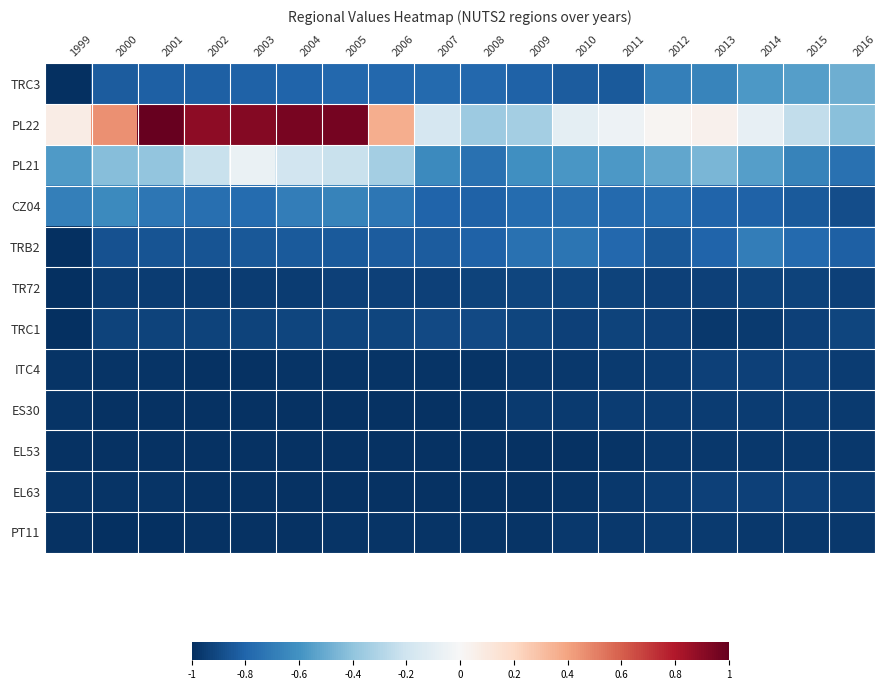

Reading right to left, list all the values displayed in this chart.

TRC3: 2016=-0.5	2015=-0.6	2014=-0.6	2013=-0.7	2012=-0.7	2011=-0.8	2010=-0.8	2009=-0.8	2008=-0.8	2007=-0.8	2006=-0.8	2005=-0.8	2004=-0.8	2003=-0.8	2002=-0.8	2001=-0.8	2000=-0.8	1999=-1.0
PL22: 2016=-0.4	2015=-0.2	2014=-0.1	2013=0.0	2012=0.0	2011=-0.1	2010=-0.1	2009=-0.3	2008=-0.4	2007=-0.2	2006=0.4	2005=1.0	2004=0.9	2003=0.9	2002=0.9	2001=1.0	2000=0.5	1999=0.1
PL21: 2016=-0.7	2015=-0.7	2014=-0.6	2013=-0.5	2012=-0.5	2011=-0.6	2010=-0.6	2009=-0.6	2008=-0.7	2007=-0.6	2006=-0.3	2005=-0.2	2004=-0.2	2003=-0.1	2002=-0.2	2001=-0.4	2000=-0.4	1999=-0.6
CZ04: 2016=-0.9	2015=-0.8	2014=-0.8	2013=-0.8	2012=-0.8	2011=-0.8	2010=-0.8	2009=-0.8	2008=-0.8	2007=-0.8	2006=-0.7	2005=-0.7	2004=-0.7	2003=-0.8	2002=-0.8	2001=-0.7	2000=-0.6	1999=-0.7
TRB2: 2016=-0.8	2015=-0.8	2014=-0.7	2013=-0.8	2012=-0.9	2011=-0.8	2010=-0.7	2009=-0.7	2008=-0.8	2007=-0.8	2006=-0.8	2005=-0.8	2004=-0.8	2003=-0.9	2002=-0.9	2001=-0.9	2000=-0.9	1999=-1.0
TR72: 2016=-0.9	2015=-0.9	2014=-0.9	2013=-0.9	2012=-0.9	2011=-0.9	2010=-0.9	2009=-0.9	2008=-0.9	2007=-0.9	2006=-0.9	2005=-0.9	2004=-0.9	2003=-0.9	2002=-0.9	2001=-0.9	2000=-0.9	1999=-1.0
TRC1: 2016=-0.9	2015=-0.9	2014=-1.0	2013=-1.0	2012=-0.9	2011=-0.9	2010=-0.9	2009=-0.9	2008=-0.9	2007=-0.9	2006=-0.9	2005=-0.9	2004=-0.9	2003=-0.9	2002=-0.9	2001=-0.9	2000=-0.9	1999=-1.0
ITC4: 2016=-0.9	2015=-0.9	2014=-0.9	2013=-0.9	2012=-0.9	2011=-1.0	2010=-1.0	2009=-1.0	2008=-1.0	2007=-1.0	2006=-1.0	2005=-1.0	2004=-1.0	2003=-1.0	2002=-1.0	2001=-1.0	2000=-1.0	1999=-1.0
ES30: 2016=-1.0	2015=-0.9	2014=-0.9	2013=-0.9	2012=-0.9	2011=-0.9	2010=-1.0	2009=-1.0	2008=-1.0	2007=-1.0	2006=-1.0	2005=-1.0	2004=-1.0	2003=-1.0	2002=-1.0	2001=-1.0	2000=-1.0	1999=-1.0
EL53: 2016=-1.0	2015=-1.0	2014=-1.0	2013=-1.0	2012=-1.0	2011=-1.0	2010=-1.0	2009=-1.0	2008=-1.0	2007=-1.0	2006=-1.0	2005=-1.0	2004=-1.0	2003=-1.0	2002=-1.0	2001=-1.0	2000=-1.0	1999=-1.0
EL63: 2016=-0.9	2015=-0.9	2014=-0.9	2013=-0.9	2012=-0.9	2011=-1.0	2010=-1.0	2009=-1.0	2008=-1.0	2007=-1.0	2006=-1.0	2005=-1.0	2004=-1.0	2003=-1.0	2002=-1.0	2001=-1.0	2000=-1.0	1999=-1.0
PT11: 2016=-1.0	2015=-1.0	2014=-1.0	2013=-1.0	2012=-1.0	2011=-1.0	2010=-1.0	2009=-1.0	2008=-1.0	2007=-1.0	2006=-1.0	2005=-1.0	2004=-1.0	2003=-1.0	2002=-1.0	2001=-1.0	2000=-1.0	1999=-1.0